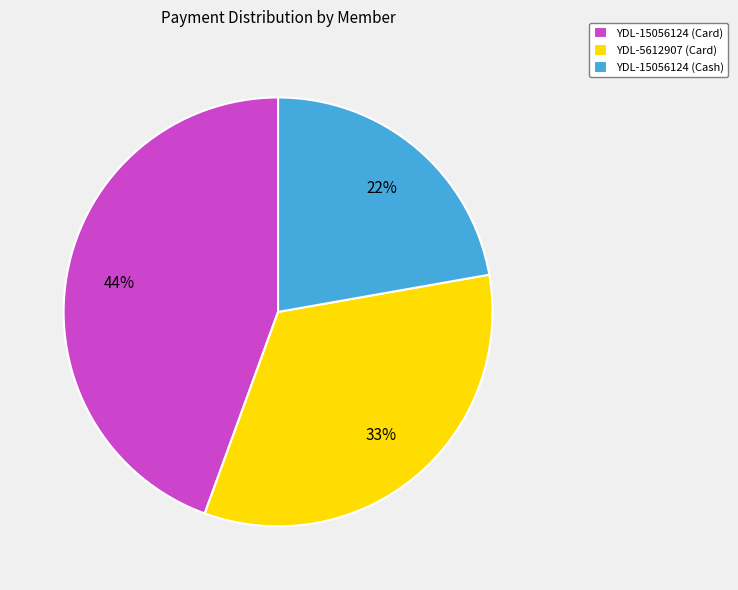

Do YDL-15056124 (Card) and YDL-5612907 (Card) together represent more than half of the pie?

Yes